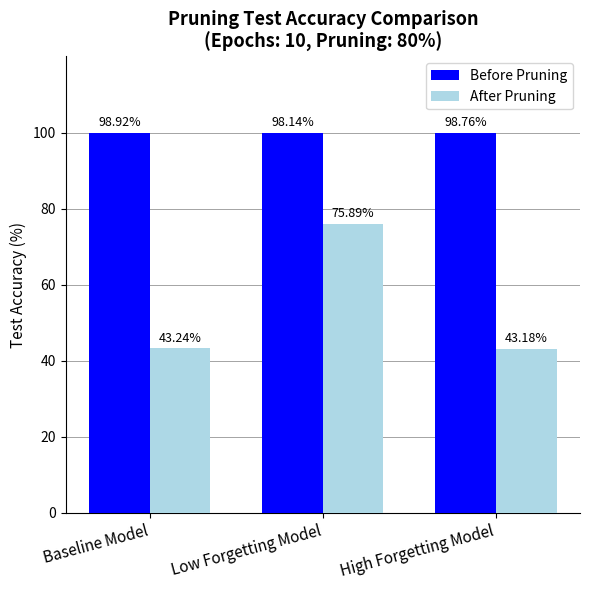

What is the maximum value shown in the chart?

100.0